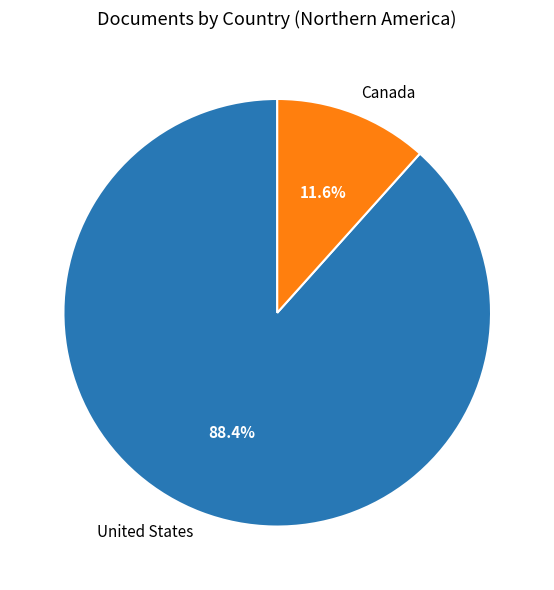

Is it true that Canada is 12% of the pie?

True